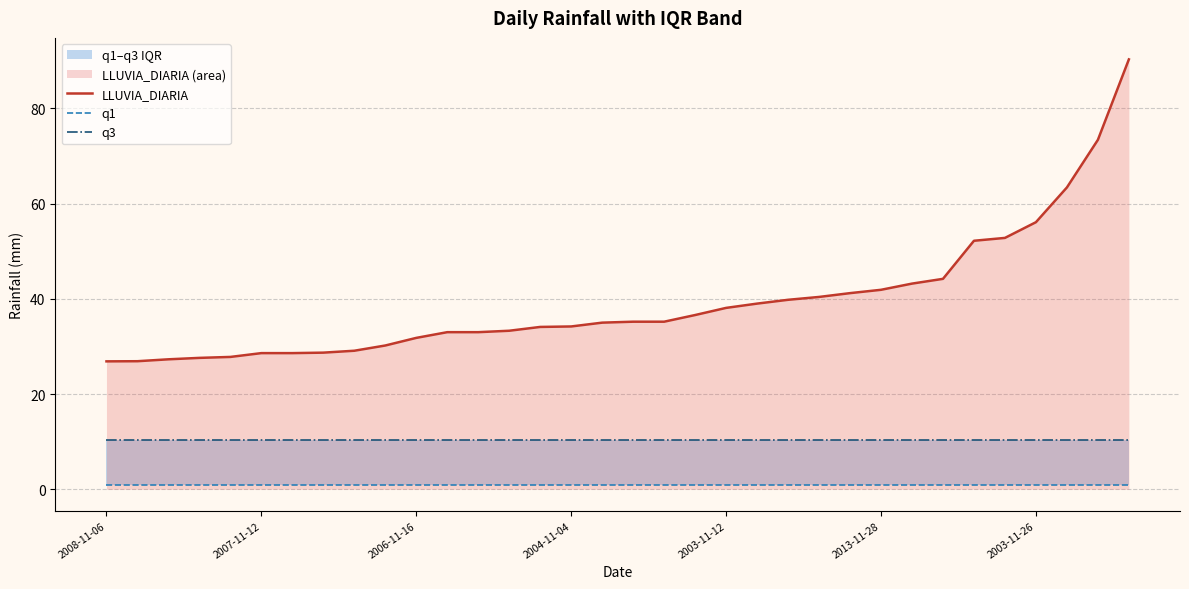

What is the approximate value of LLUVIA_DIARIA at 2004-11-04?

34.2